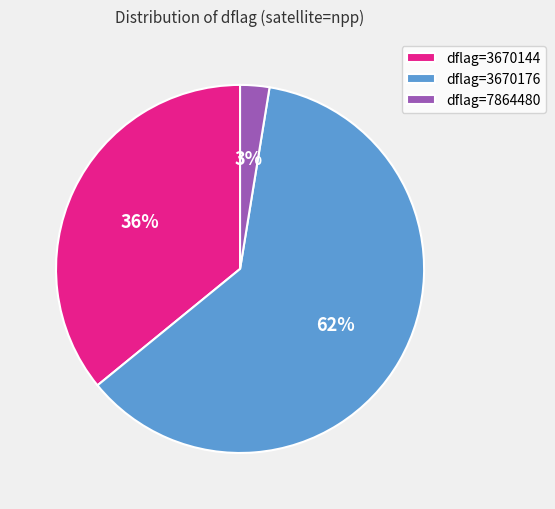

Is there a majority slice in this chart?

Yes